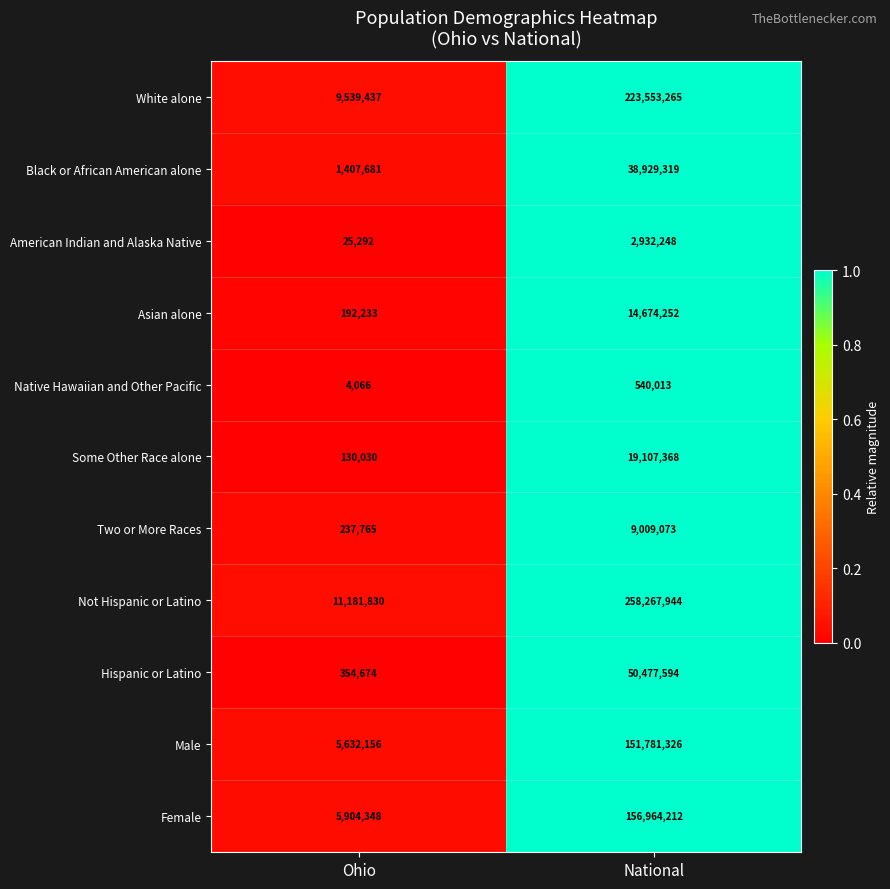

Reading right to left, list all the values displayed in this chart.

White alone: National=223553265	Ohio=9539437
Black or African American alone: National=38929319	Ohio=1407681
American Indian and Alaska Native: National=2932248	Ohio=25292
Asian alone: National=14674252	Ohio=192233
Native Hawaiian and Other Pacific: National=540013	Ohio=4066
Some Other Race alone: National=19107368	Ohio=130030
Two or More Races: National=9009073	Ohio=237765
Not Hispanic or Latino: National=258267944	Ohio=11181830
Hispanic or Latino: National=50477594	Ohio=354674
Male: National=151781326	Ohio=5632156
Female: National=156964212	Ohio=5904348